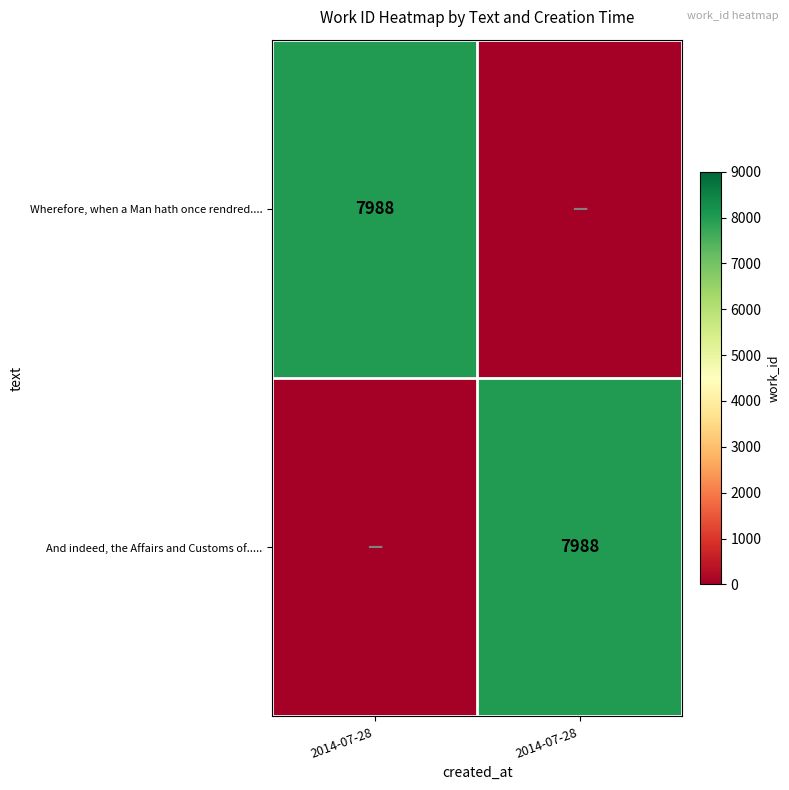

How many values in the And indeed, the Affairs and Customs of..... series are below 7988?

1